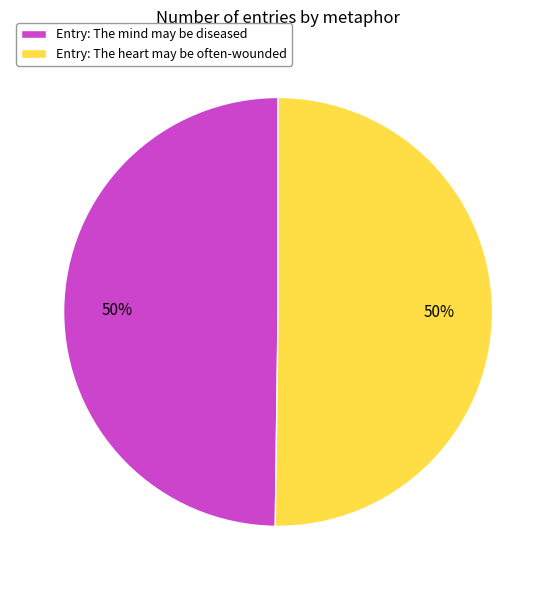

The Entry: The mind may be diseased slice represents 50% of the pie. True or false?

True